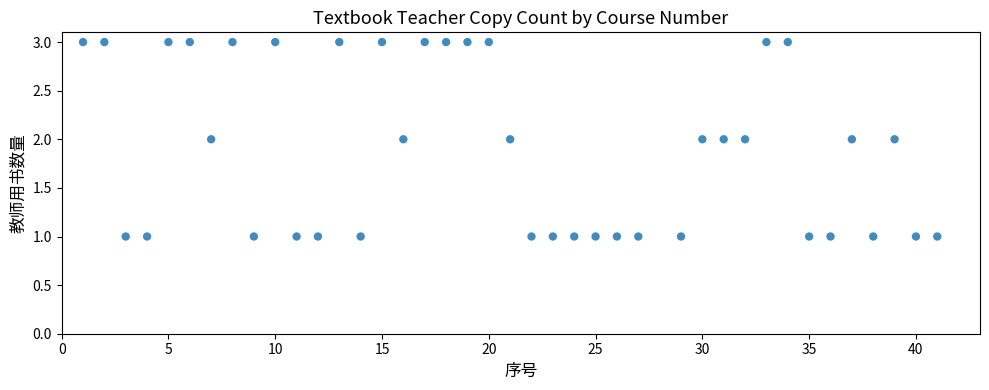

What is the range of X values (max minus min)?

40